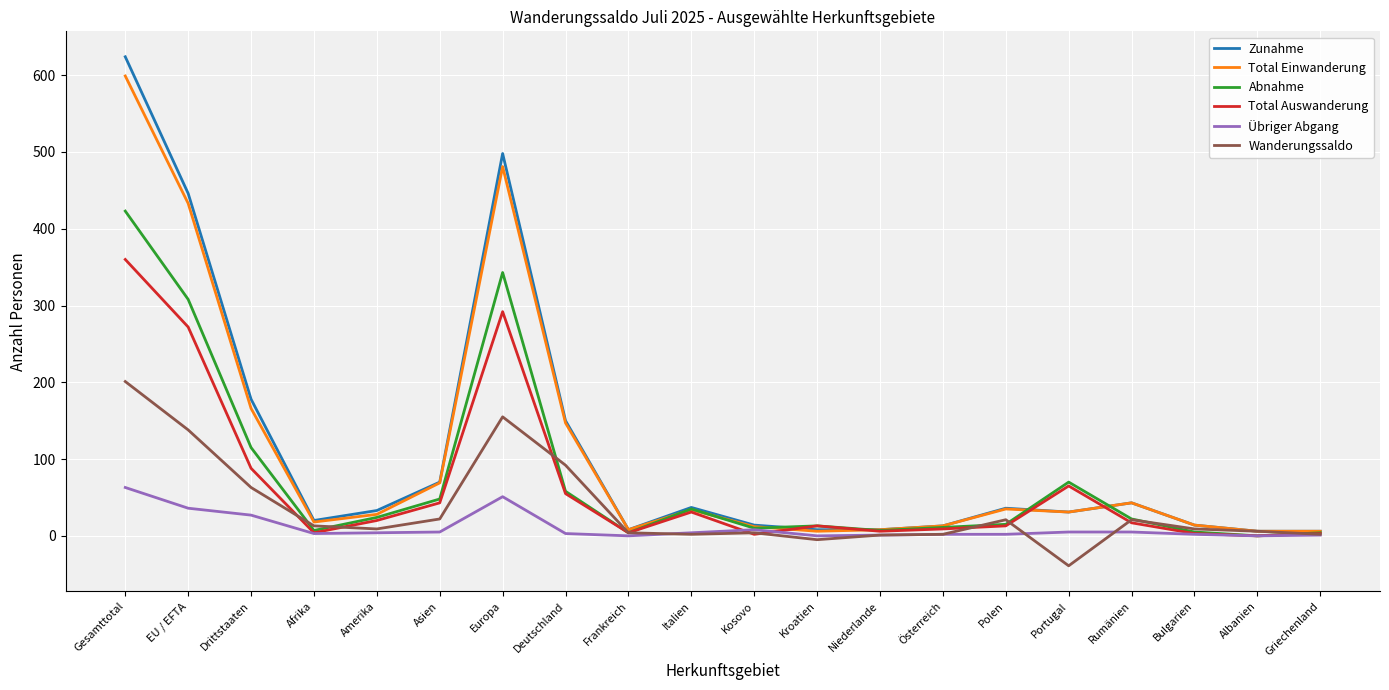

At which category is the sum across all series the highest?

Gesamttotal